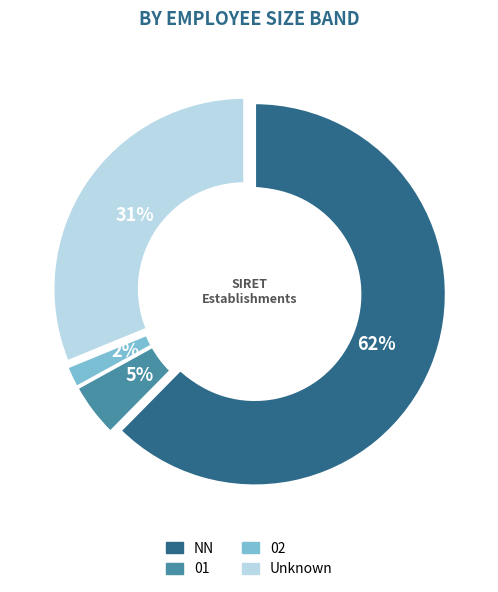

True or false:  accounts for 31% of the total.

True